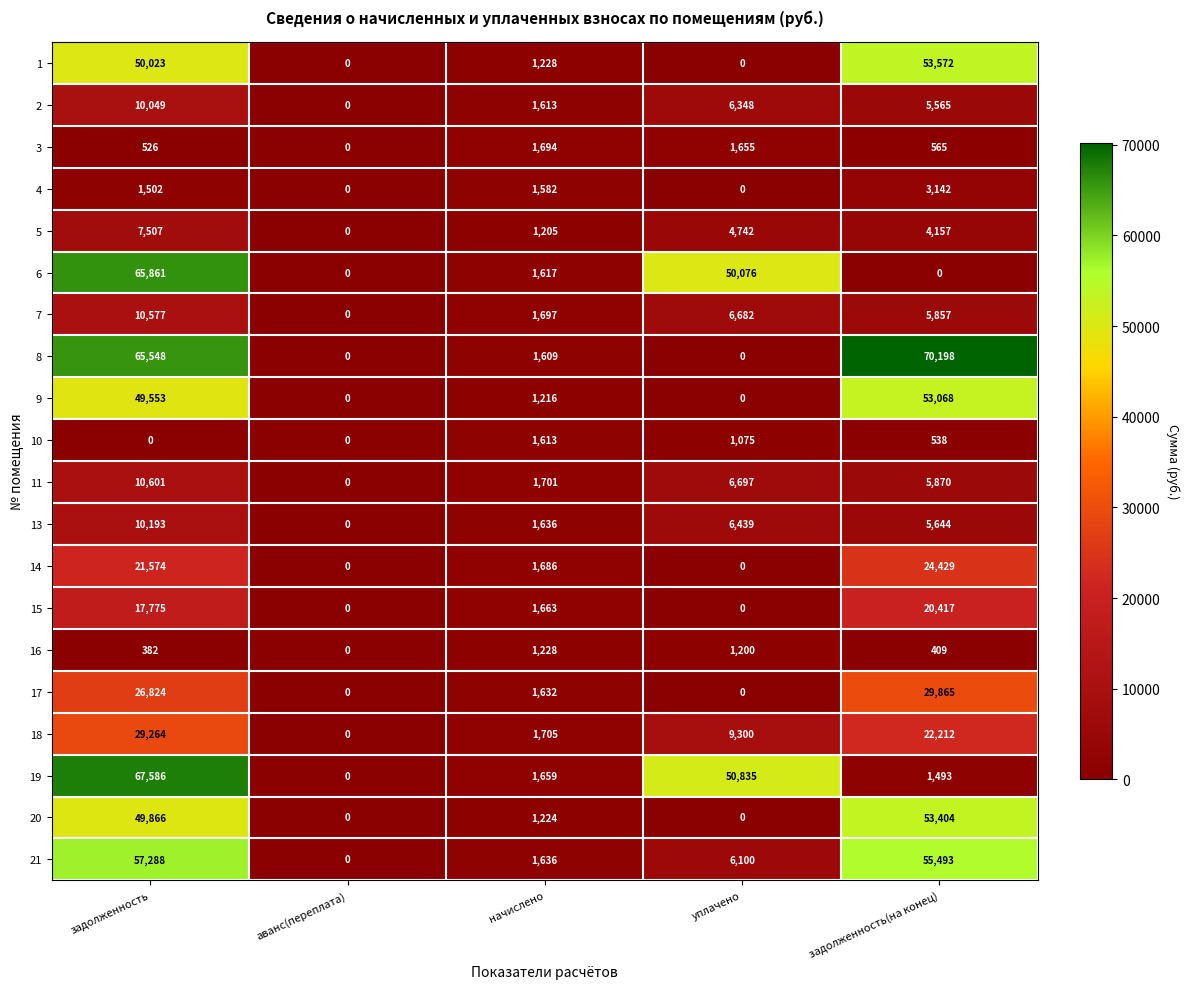

What is the maximum value shown in the chart?

70198